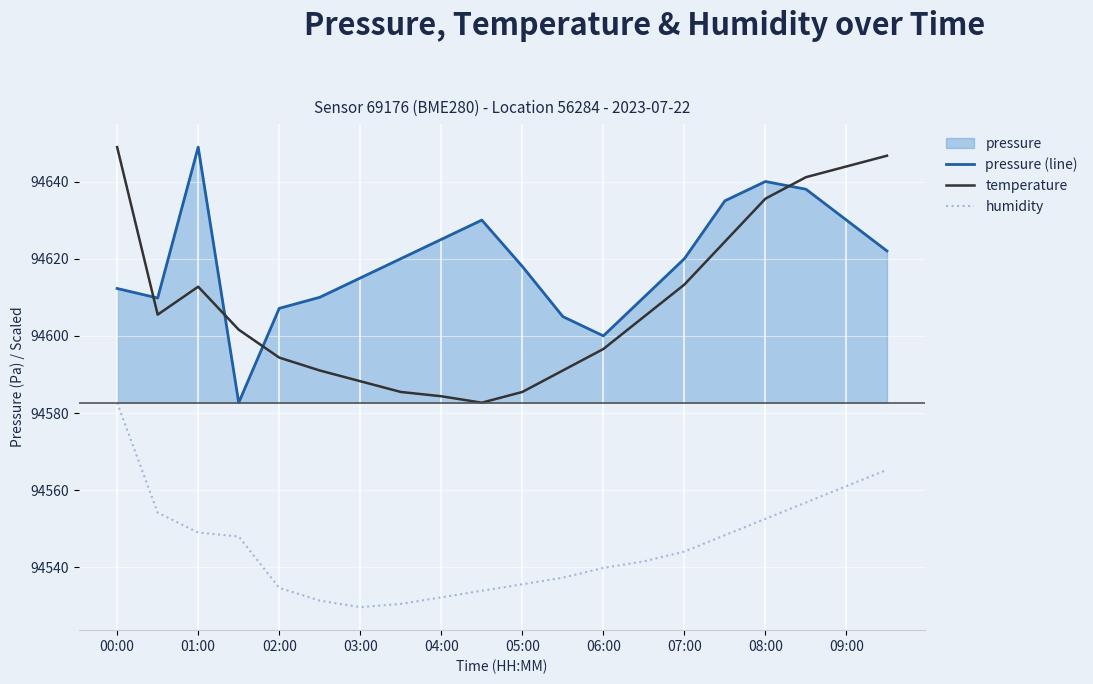

True or false: pressure (line) and humidity cross at least once.

False